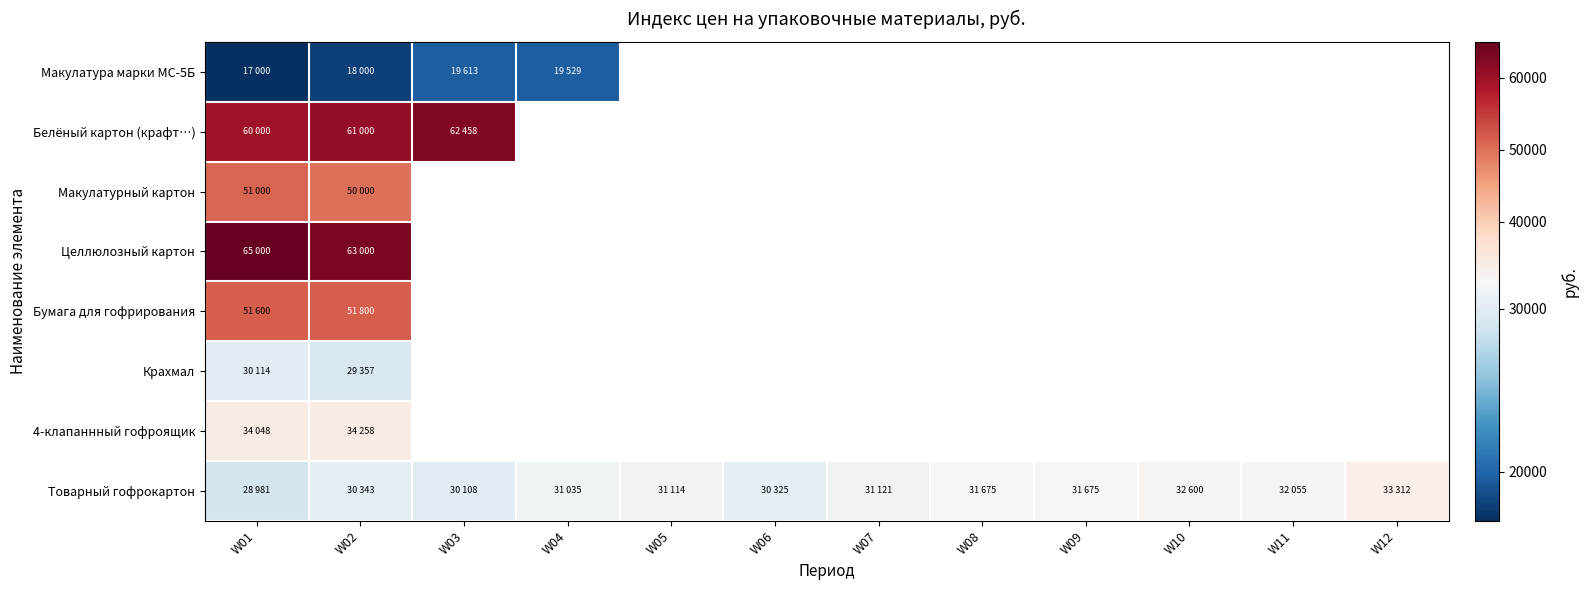

Which category has the lowest value in the Целлюлозный картон series?

W02